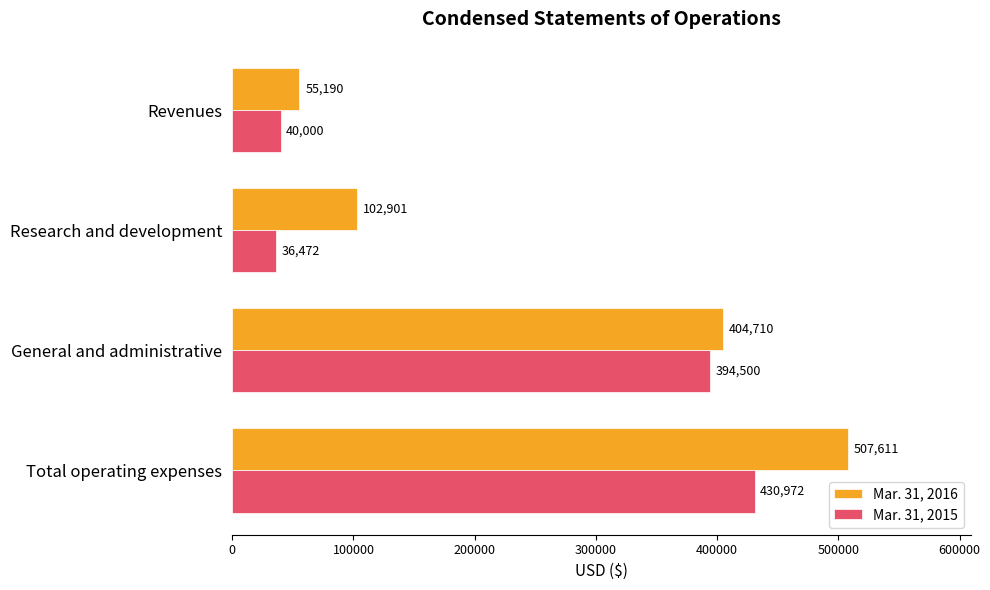

Which category has the highest value across all series?

Total operating expenses